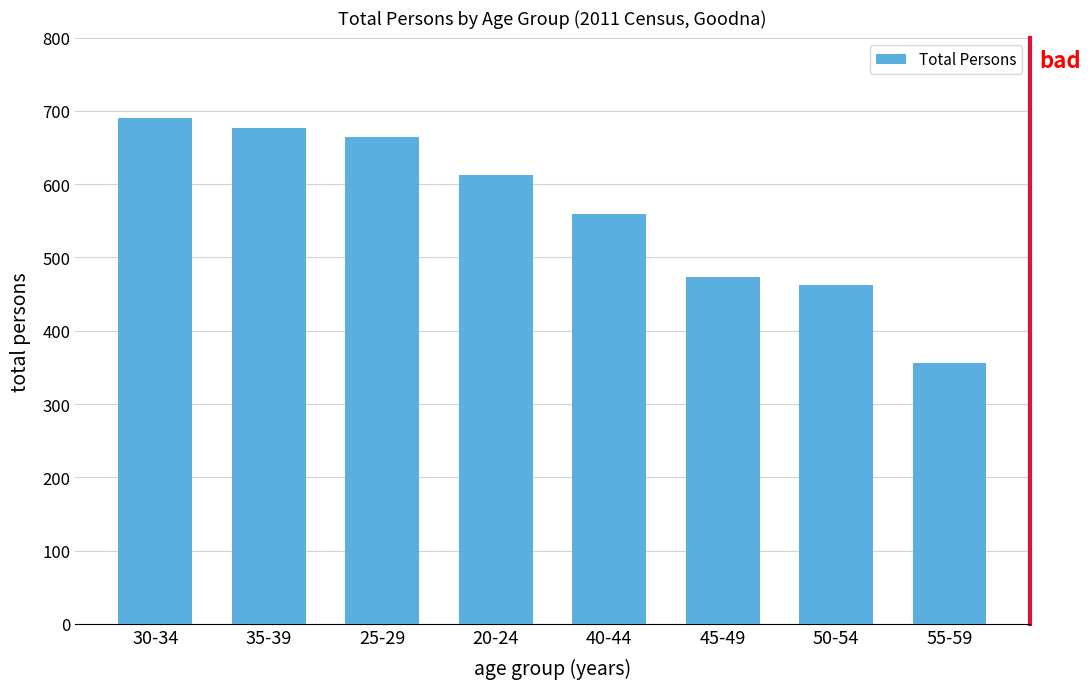

What is the label of the 6th bar from the right?

25-29